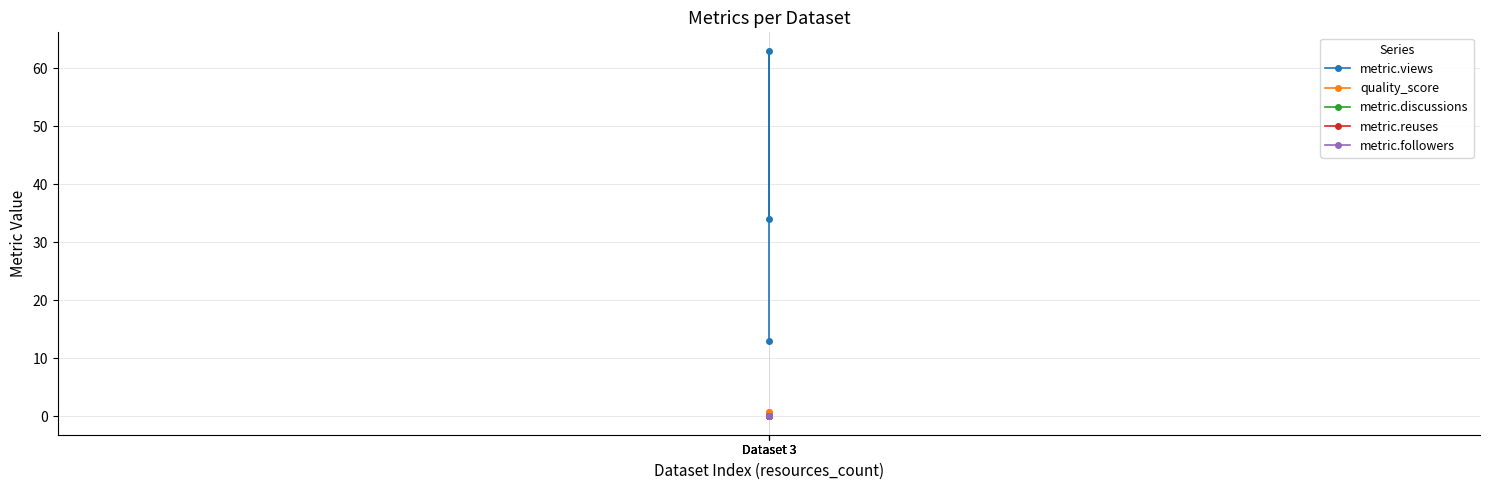

What is the greatest value displayed?

63.0